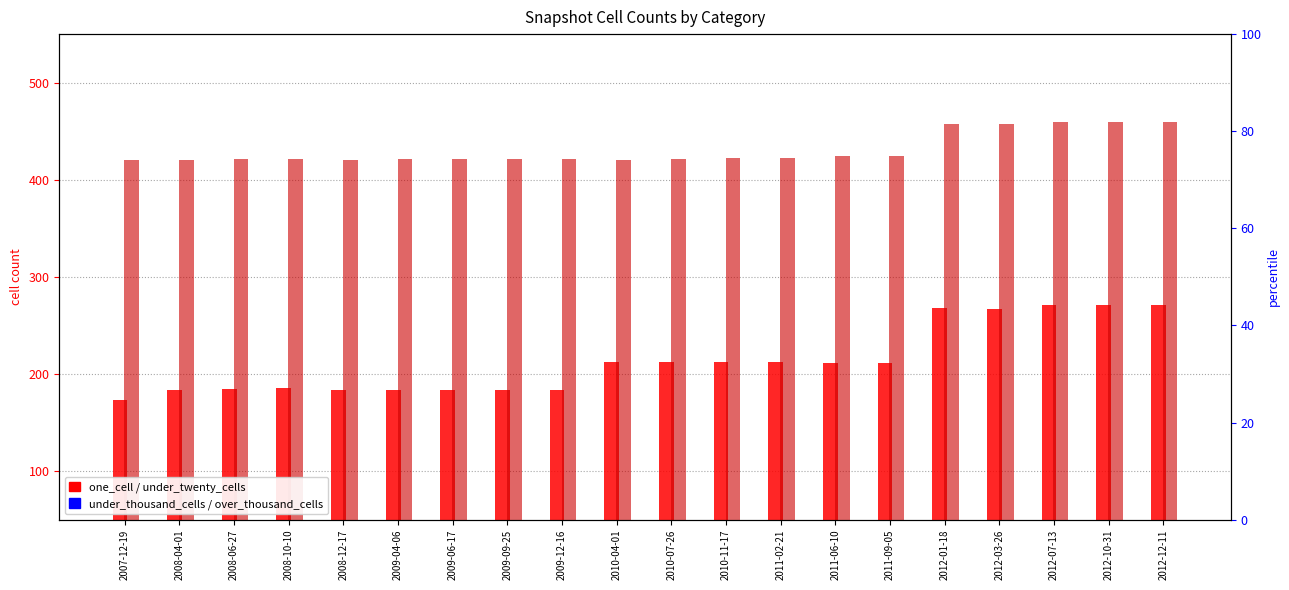

At which label is over_thousand_cells closest to 0?

2007-12-19